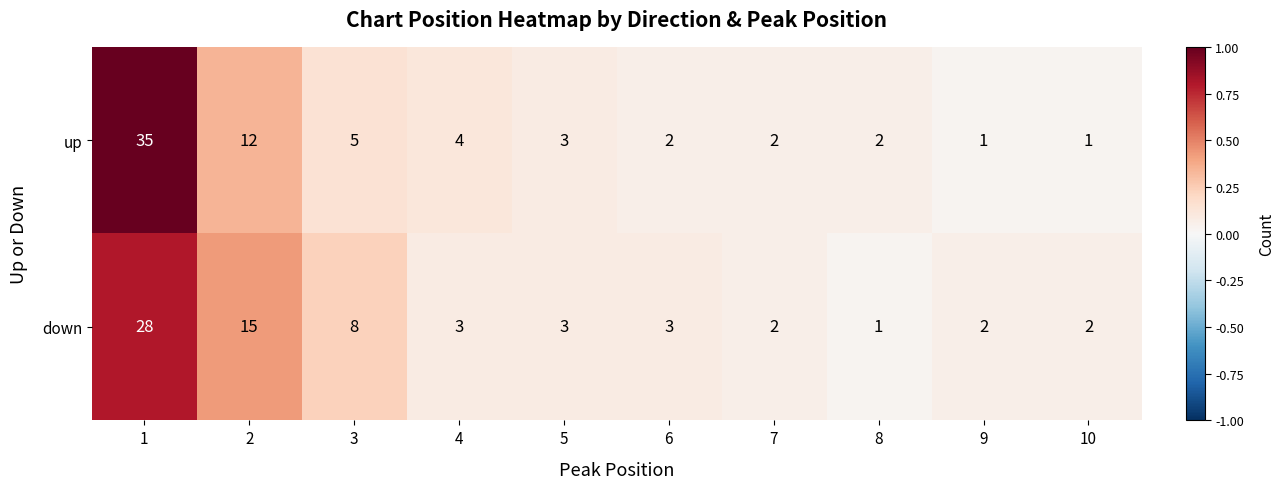

What is the difference between the down values at 2 and 1?

13